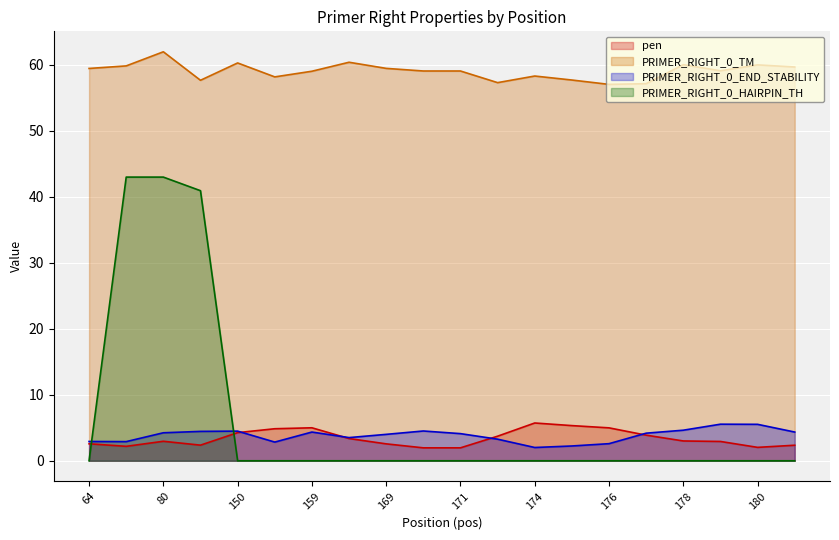

Does the chart display data point markers on the line(s)?

No